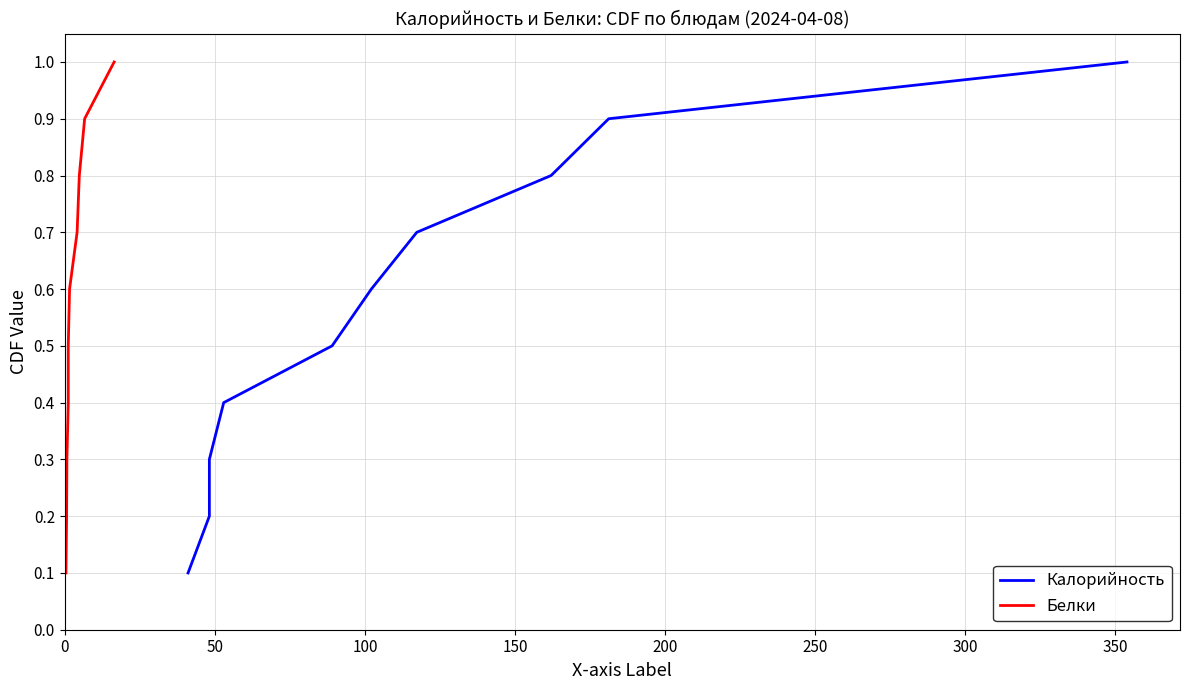

How many lines are shown in the chart?

2